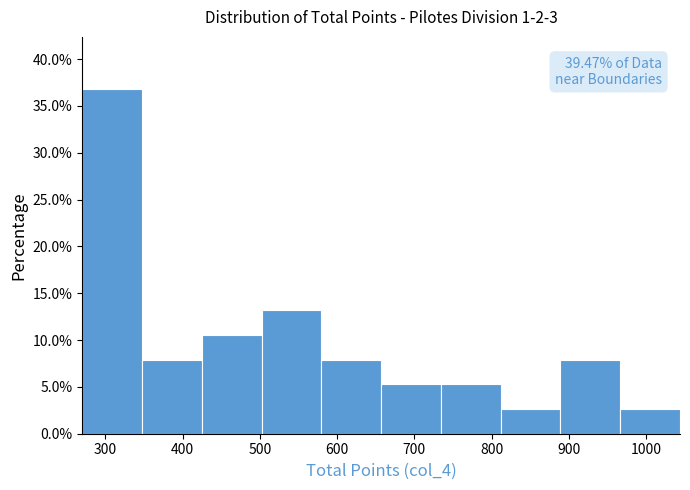

Over which range of the x-axis is the bar tallest?

270 to 350